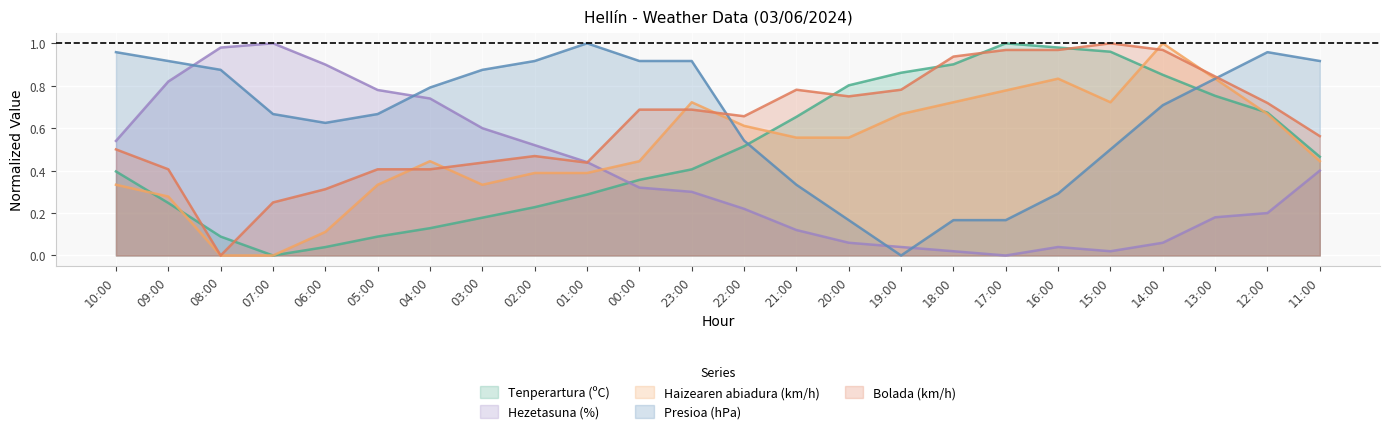

At which category is the sum across all series the highest?

14:00